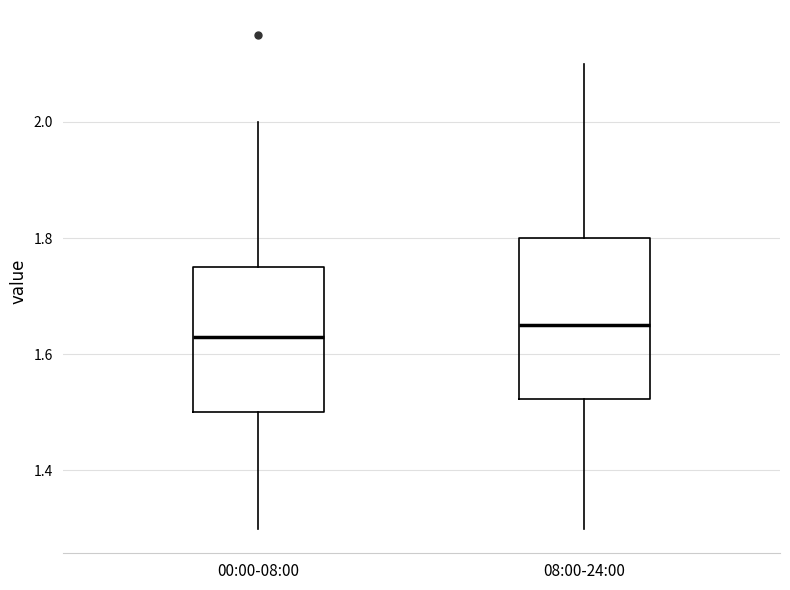

Reading left to right, transcribe this box plot: for each box, give where its median line is, the range the box spans, and where its two whiskers end, as read against the y-axis. The values are not printed on the chart, so give them approximately, as read against the axis.

00:00-08:00: median 1.64, box 1.50 to 1.76, whiskers 1.30 to 2.00
08:00-24:00: median 1.66, box 1.52 to 1.80, whiskers 1.30 to 2.10